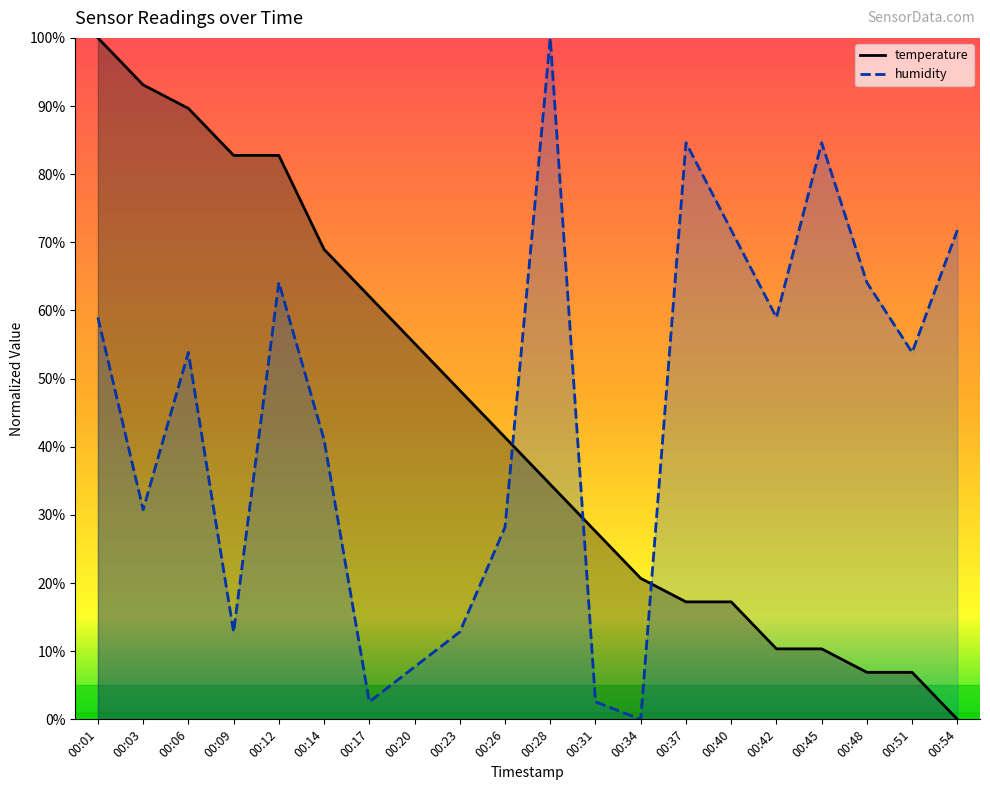

How many lines are shown in the chart?

2